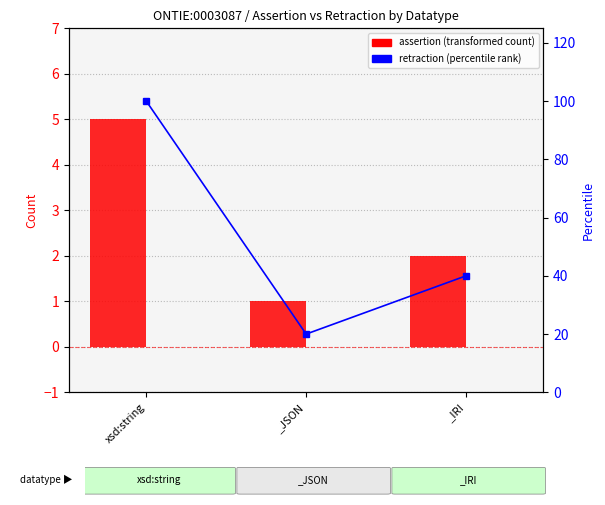

At which label does assertion first exceed 2?

xsd:string